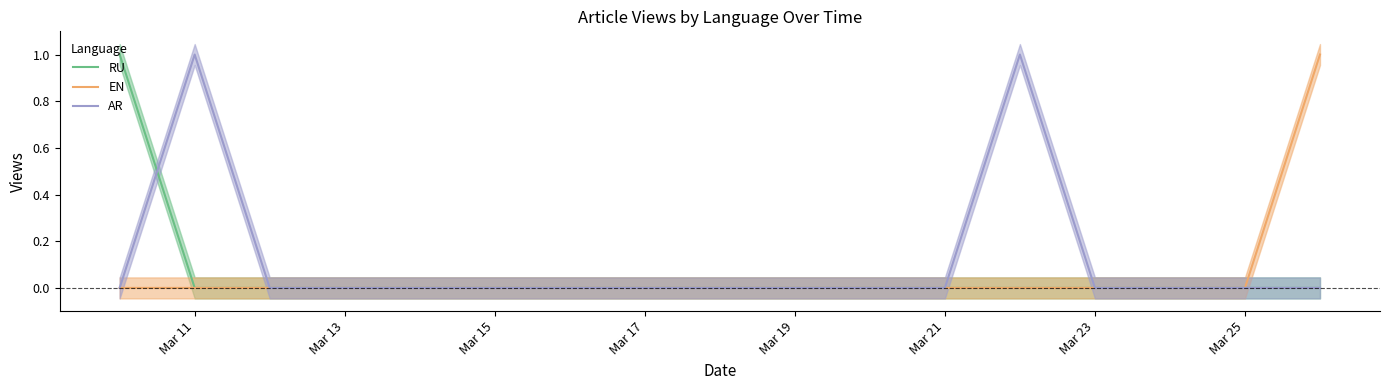

Count the EN values in the range 0 to 1.

17